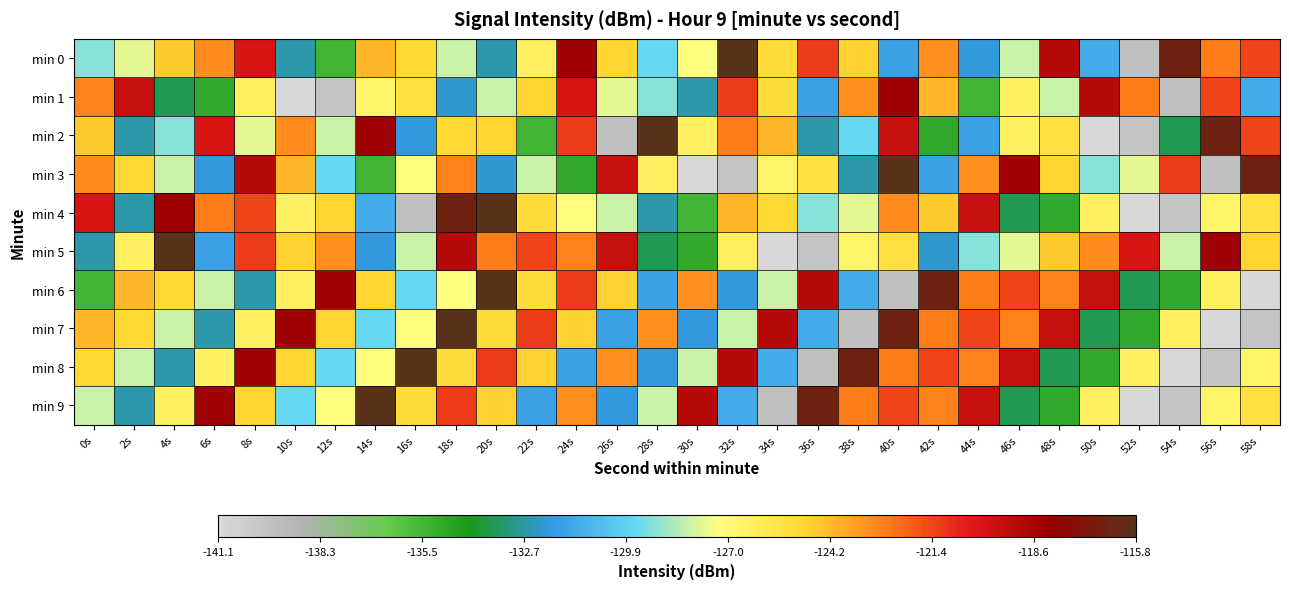

Reading left to right, extract all data points from this chart.

min 0: 0s=-129.1	2s=-127.7	4s=-124.6	6s=-123.1	8s=-120.0	10s=-132.6	12s=-135.4	14s=-124.1	16s=-125.1	18s=-128.1	20s=-132.5	22s=-126.4	24s=-118.3	26s=-124.9	28s=-129.6	30s=-127.3	32s=-115.8	34s=-125.2	36s=-121.2	38s=-124.8	40s=-131.6	42s=-123.1	44s=-131.9	46s=-128.1	48s=-119.0	50s=-131.2	52s=-139.6	54s=-116.6	56s=-122.6	58s=-121.4
min 1: 0s=-122.8	2s=-119.5	4s=-133.5	6s=-134.9	8s=-126.3	10s=-141.1	12s=-139.9	14s=-126.6	16s=-125.4	18s=-132.1	20s=-128.1	22s=-124.9	24s=-120.0	26s=-127.7	28s=-129.1	30s=-132.6	32s=-121.2	34s=-125.2	36s=-131.6	38s=-123.1	40s=-118.3	42s=-124.1	44s=-135.4	46s=-126.4	48s=-128.1	50s=-119.0	52s=-122.6	54s=-139.6	56s=-121.4	58s=-131.2
min 2: 0s=-124.6	2s=-132.6	4s=-129.1	6s=-120.0	8s=-127.7	10s=-123.1	12s=-128.1	14s=-118.3	16s=-131.9	18s=-125.1	20s=-124.9	22s=-135.4	24s=-121.2	26s=-139.6	28s=-115.8	30s=-126.4	32s=-122.6	34s=-124.1	36s=-132.5	38s=-129.6	40s=-119.5	42s=-134.9	44s=-131.6	46s=-126.3	48s=-125.4	50s=-141.1	52s=-139.9	54s=-133.5	56s=-116.6	58s=-121.4
min 3: 0s=-123.1	2s=-125.1	4s=-128.1	6s=-131.9	8s=-119.0	10s=-124.1	12s=-129.6	14s=-135.4	16s=-127.3	18s=-122.8	20s=-132.1	22s=-128.1	24s=-134.9	26s=-119.5	28s=-126.3	30s=-141.1	32s=-139.9	34s=-126.6	36s=-125.4	38s=-132.6	40s=-115.8	42s=-131.6	44s=-123.1	46s=-118.3	48s=-124.9	50s=-129.1	52s=-127.7	54s=-121.2	56s=-139.6	58s=-116.6
min 4: 0s=-120.0	2s=-132.5	4s=-118.3	6s=-122.6	8s=-121.4	10s=-126.4	12s=-124.9	14s=-131.2	16s=-139.6	18s=-116.6	20s=-115.8	22s=-125.2	24s=-127.3	26s=-128.1	28s=-132.6	30s=-135.4	32s=-124.1	34s=-125.1	36s=-129.1	38s=-127.7	40s=-123.1	42s=-124.6	44s=-119.5	46s=-133.5	48s=-134.9	50s=-126.3	52s=-141.1	54s=-139.9	56s=-126.6	58s=-125.4
min 5: 0s=-132.6	2s=-126.4	4s=-115.8	6s=-131.6	8s=-121.2	10s=-124.8	12s=-123.1	14s=-131.9	16s=-128.1	18s=-119.0	20s=-122.6	22s=-121.4	24s=-122.8	26s=-119.5	28s=-133.5	30s=-134.9	32s=-126.3	34s=-141.1	36s=-139.9	38s=-126.6	40s=-125.4	42s=-132.1	44s=-129.1	46s=-127.7	48s=-124.6	50s=-123.1	52s=-120.0	54s=-128.1	56s=-118.3	58s=-124.9
min 6: 0s=-135.4	2s=-124.1	4s=-125.1	6s=-128.1	8s=-132.5	10s=-126.4	12s=-118.3	14s=-124.9	16s=-129.6	18s=-127.3	20s=-115.8	22s=-125.2	24s=-121.2	26s=-124.8	28s=-131.6	30s=-123.1	32s=-131.9	34s=-128.1	36s=-119.0	38s=-131.2	40s=-139.6	42s=-116.6	44s=-122.6	46s=-121.4	48s=-122.8	50s=-119.5	52s=-133.5	54s=-134.9	56s=-126.3	58s=-141.1
min 7: 0s=-124.1	2s=-125.1	4s=-128.1	6s=-132.5	8s=-126.4	10s=-118.3	12s=-124.9	14s=-129.6	16s=-127.3	18s=-115.8	20s=-125.2	22s=-121.2	24s=-124.8	26s=-131.6	28s=-123.1	30s=-131.9	32s=-128.1	34s=-119.0	36s=-131.2	38s=-139.6	40s=-116.6	42s=-122.6	44s=-121.4	46s=-122.8	48s=-119.5	50s=-133.5	52s=-134.9	54s=-126.3	56s=-141.1	58s=-139.9
min 8: 0s=-125.1	2s=-128.1	4s=-132.5	6s=-126.4	8s=-118.3	10s=-124.9	12s=-129.6	14s=-127.3	16s=-115.8	18s=-125.2	20s=-121.2	22s=-124.8	24s=-131.6	26s=-123.1	28s=-131.9	30s=-128.1	32s=-119.0	34s=-131.2	36s=-139.6	38s=-116.6	40s=-122.6	42s=-121.4	44s=-122.8	46s=-119.5	48s=-133.5	50s=-134.9	52s=-126.3	54s=-141.1	56s=-139.9	58s=-126.6
min 9: 0s=-128.1	2s=-132.5	4s=-126.4	6s=-118.3	8s=-124.9	10s=-129.6	12s=-127.3	14s=-115.8	16s=-125.2	18s=-121.2	20s=-124.8	22s=-131.6	24s=-123.1	26s=-131.9	28s=-128.1	30s=-119.0	32s=-131.2	34s=-139.6	36s=-116.6	38s=-122.6	40s=-121.4	42s=-122.8	44s=-119.5	46s=-133.5	48s=-134.9	50s=-126.3	52s=-141.1	54s=-139.9	56s=-126.6	58s=-125.4